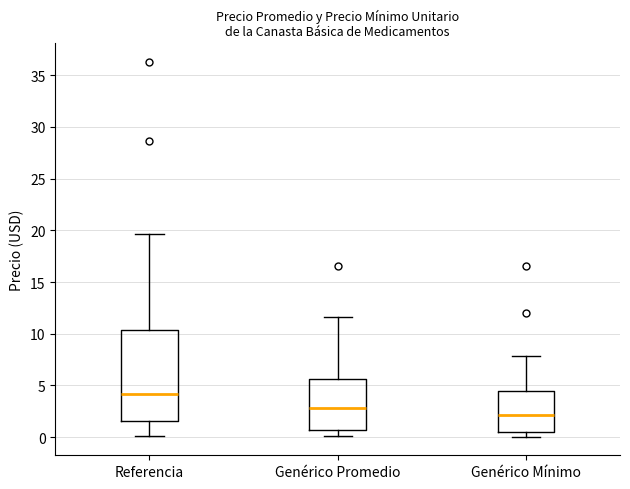

Which box is the tallest, from its lower edge to its upper edge?

Referencia